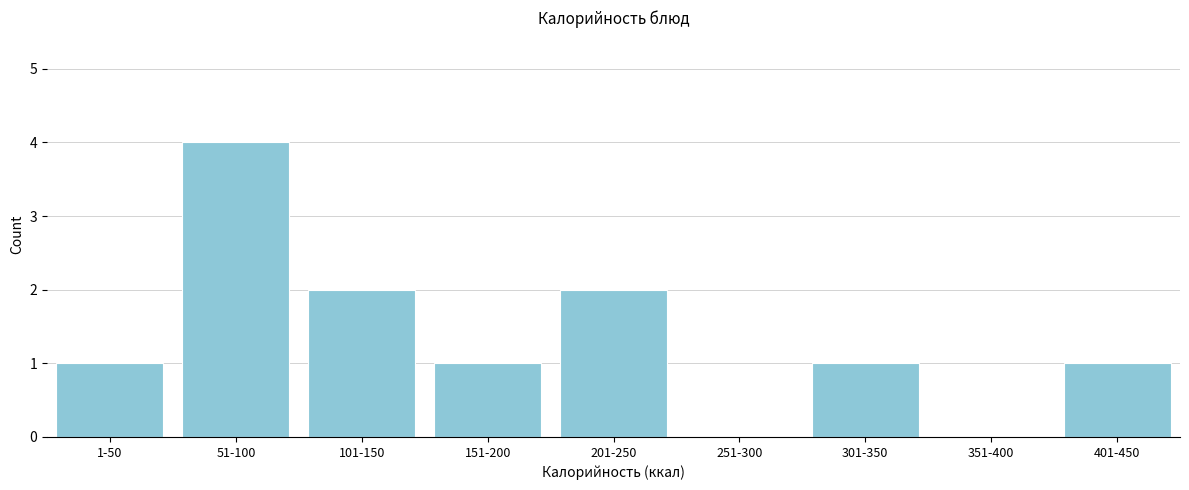

Reading right to left, what are all the values shown in this chart?

401-450=1	351-400=0	301-350=1	251-300=0	201-250=2	151-200=1	101-150=2	51-100=4	1-50=1